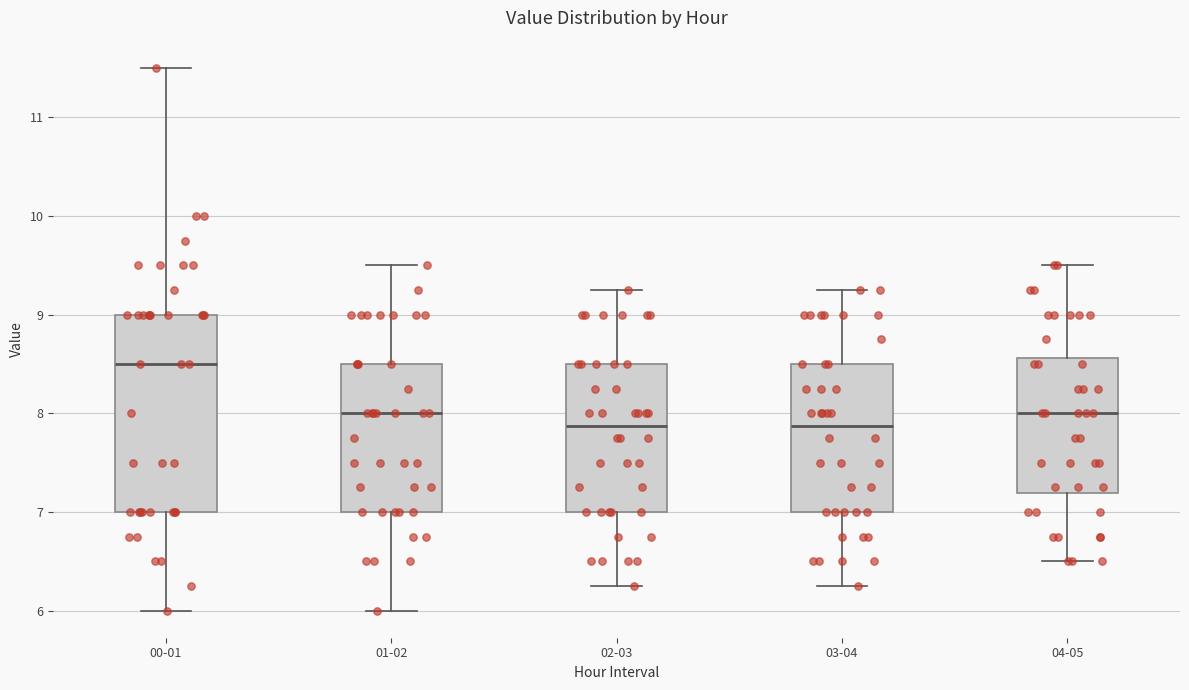

Where is the lower edge of the box for 03-04 on the y-axis? The values are not printed on the chart, so give them approximately, as read against the axis.

7.0